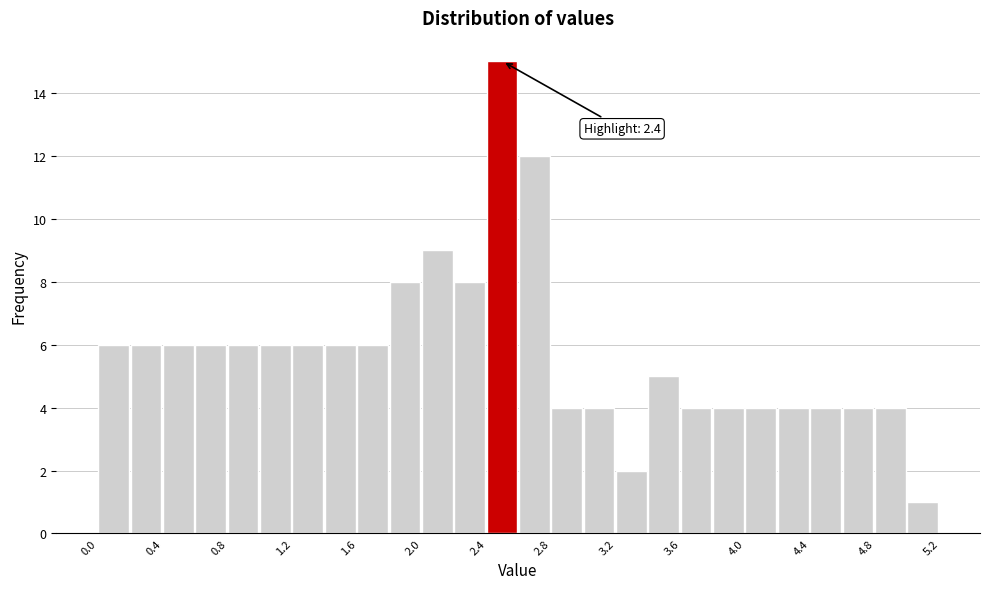

Which range on the x-axis has the tallest bar?

2.4 to 2.6